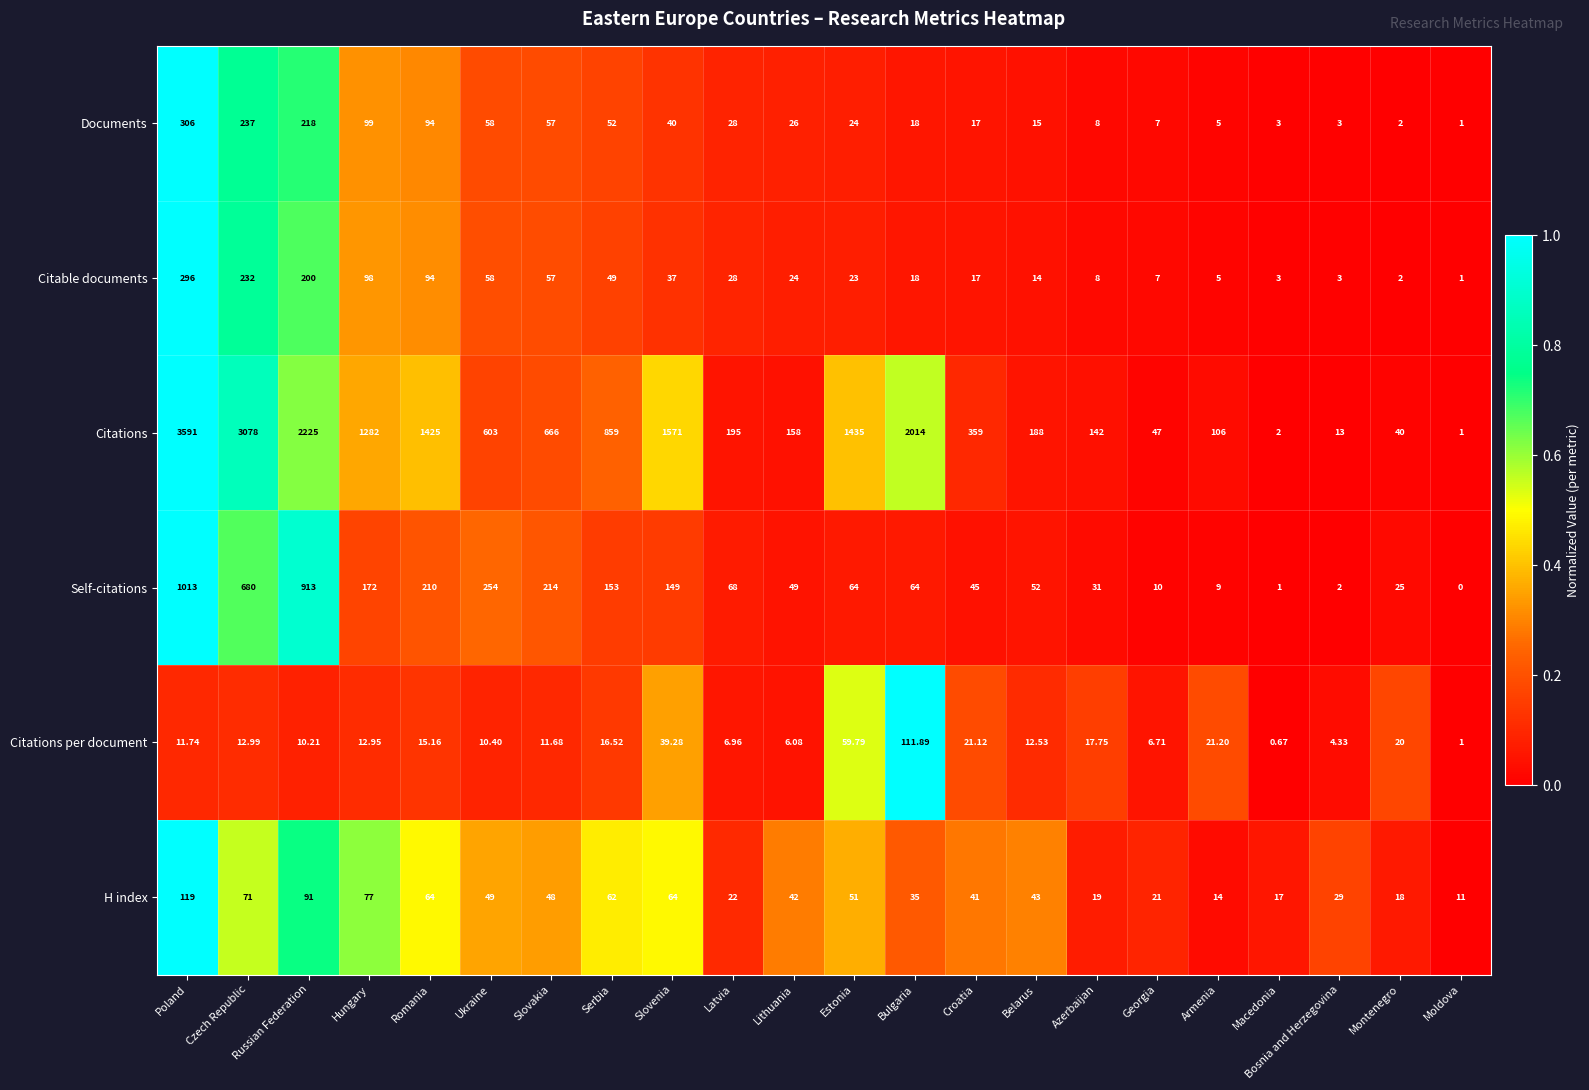

Where does the Self-citations series first go above 64?

Poland